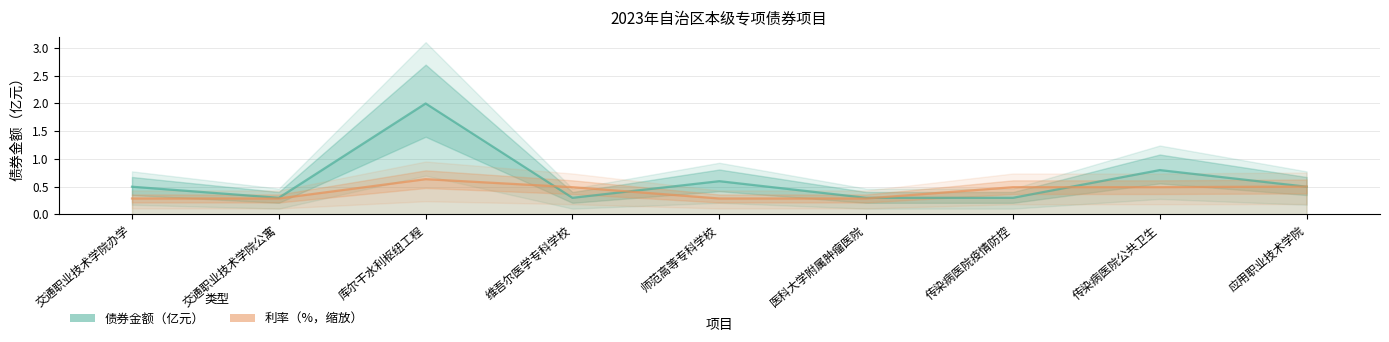

Is it true that 债券金额（亿元） equals 0.3 at 应用职业技术学院?

False